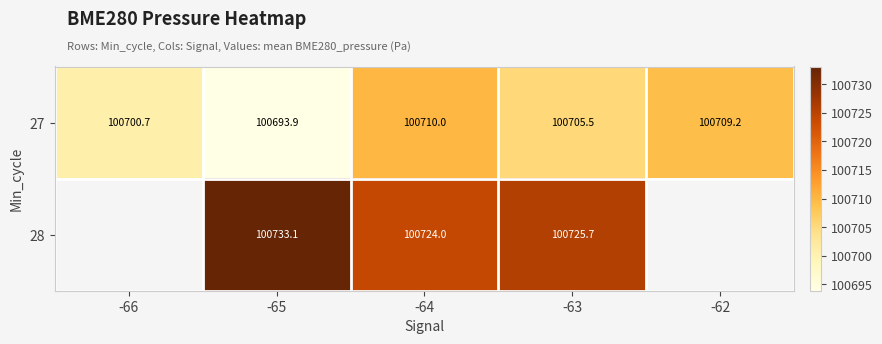

Is the value of 28 at -64 greater than the value of 27 at -65?

Yes